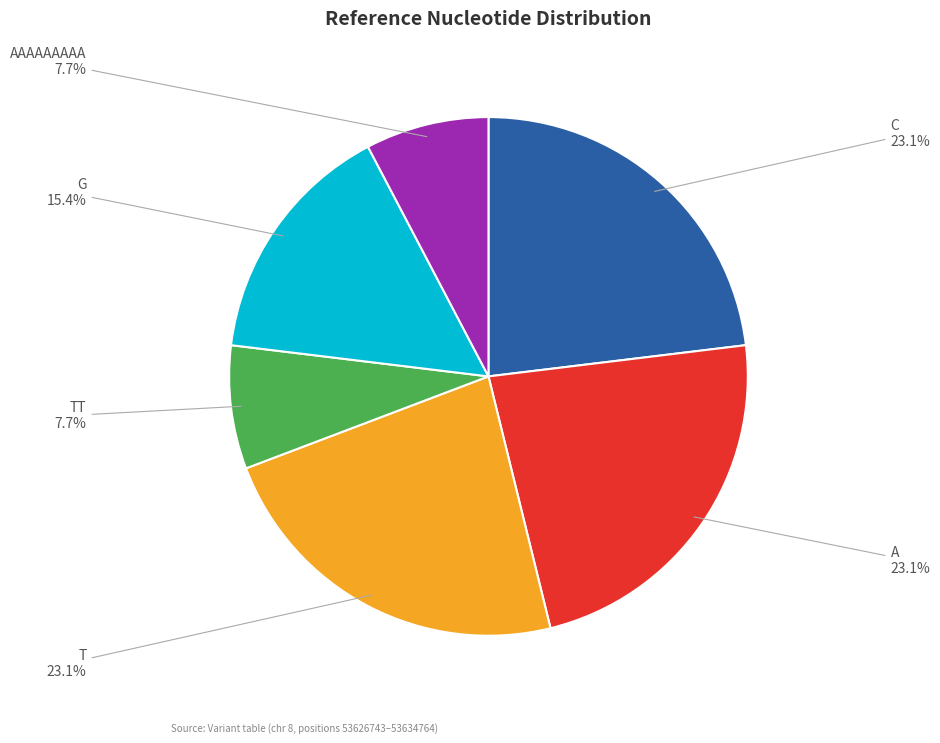

Between TT and A, which is larger?

A